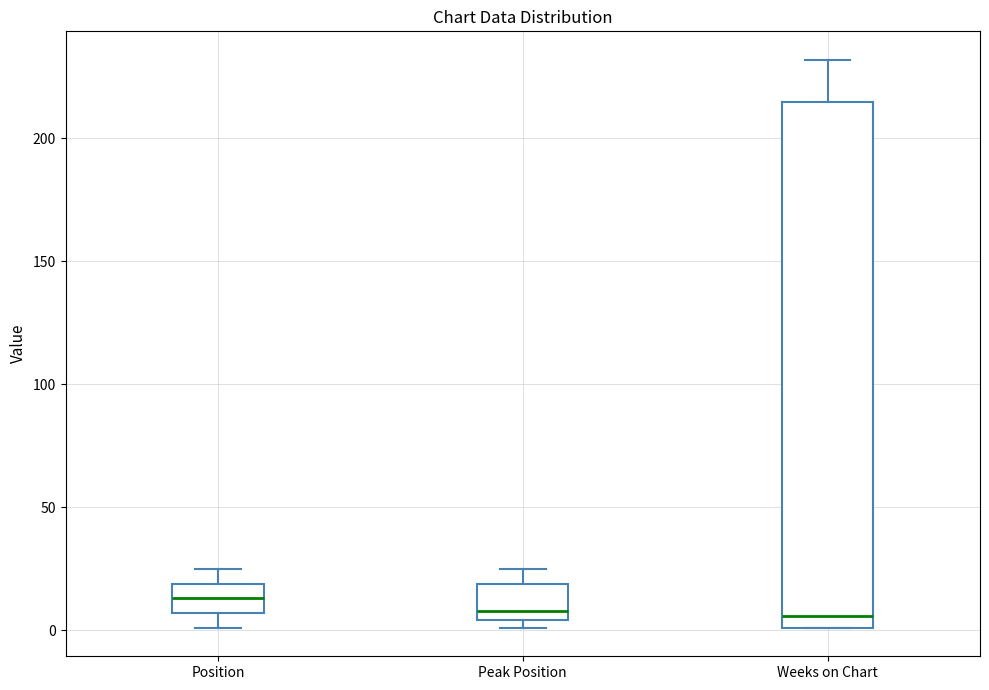

Reading left to right, transcribe this box plot: for each box, give where its median line is, the range the box spans, and where its two whiskers end, as read against the y-axis. The values are not printed on the chart, so give them approximately, as read against the axis.

Position: median 15, box 5 to 20, whiskers 0 to 25
Peak Position: median 10, box 5 to 20, whiskers 0 to 25
Weeks on Chart: median 5, box 0 to 215, whiskers 0 to 230